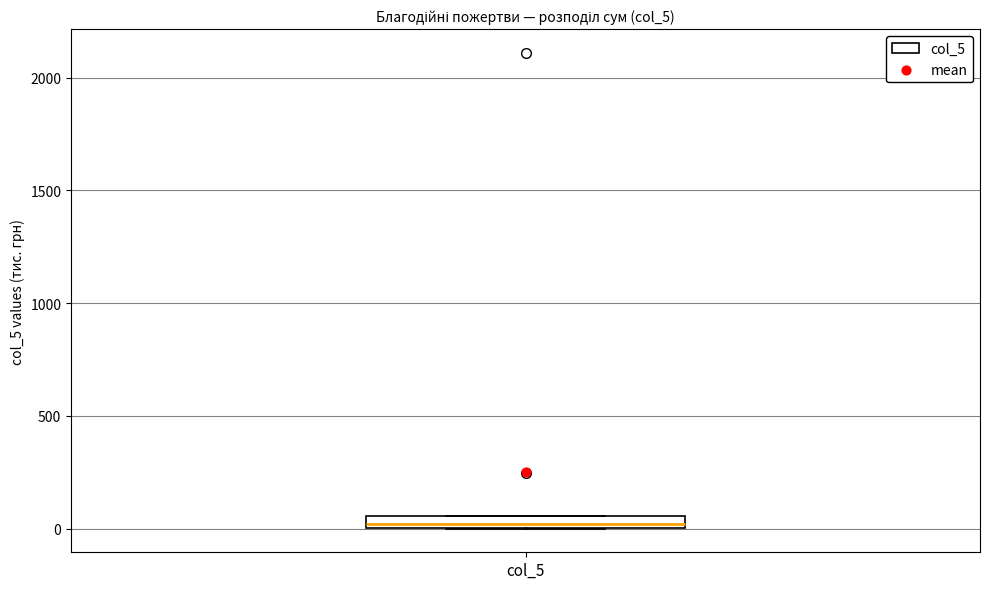

Where is the lower edge of the box for col_5 on the y-axis? The values are not printed on the chart, so give them approximately, as read against the axis.

0